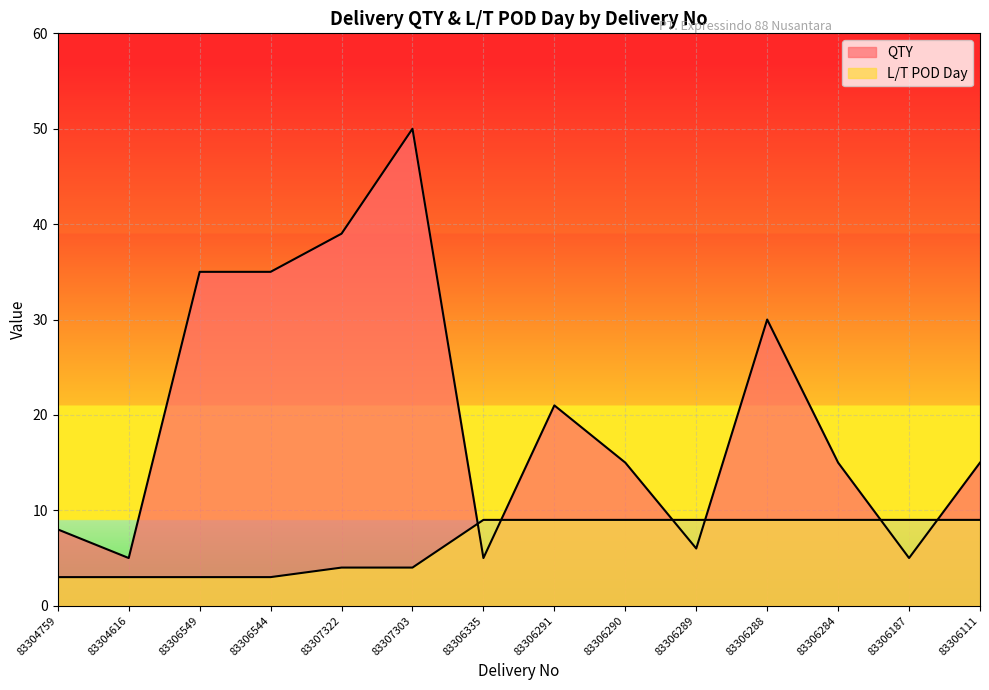

What is the average value of the QTY series?

20